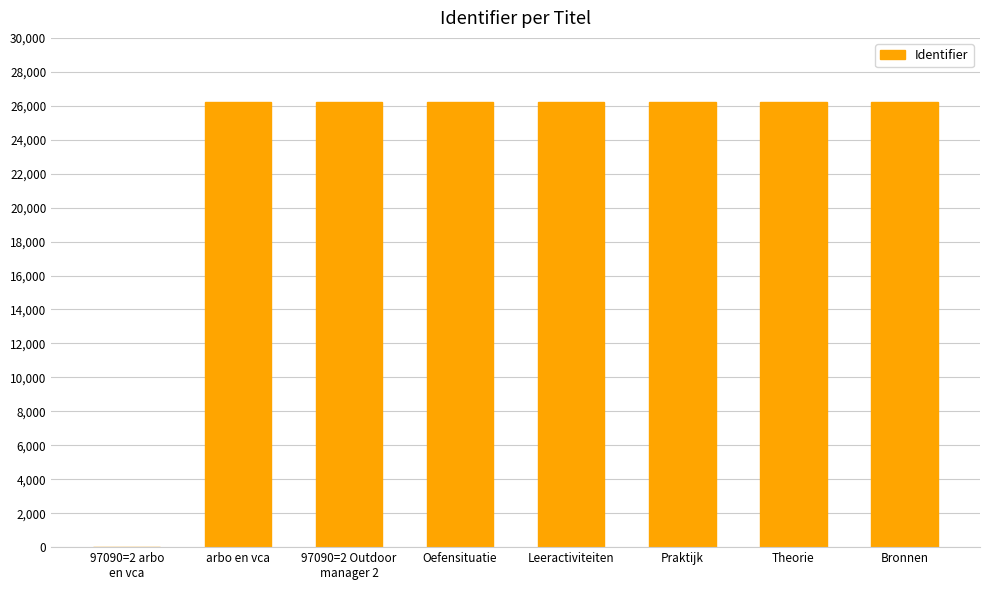

What is the sum of all values?

183455